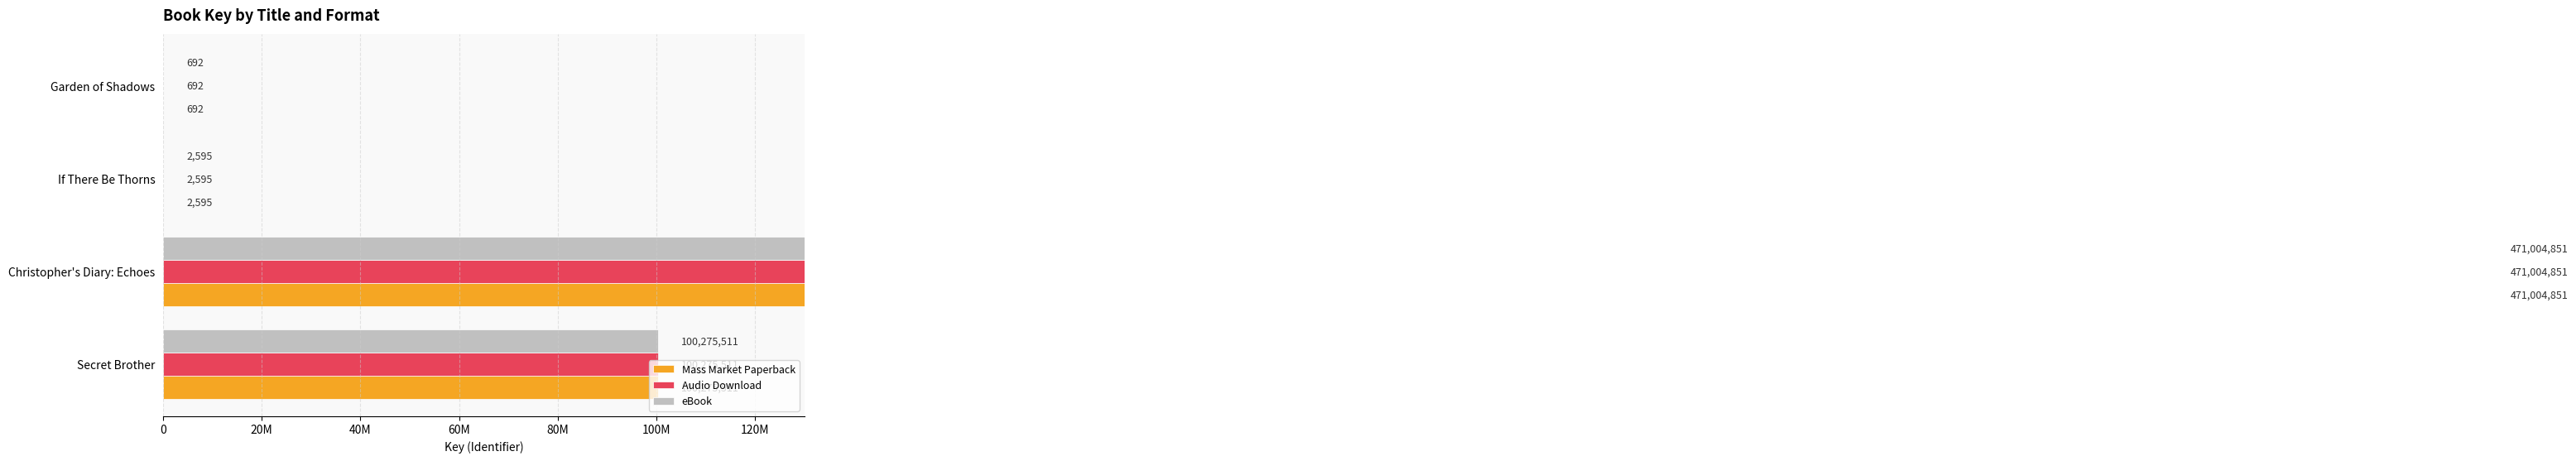

Reading left to right, list all the values displayed in this chart.

Mass Market Paperback: 100275511	471004851	2595	692
Audio Download: 100275511	471004851	2595	692
eBook: 100275511	471004851	2595	692